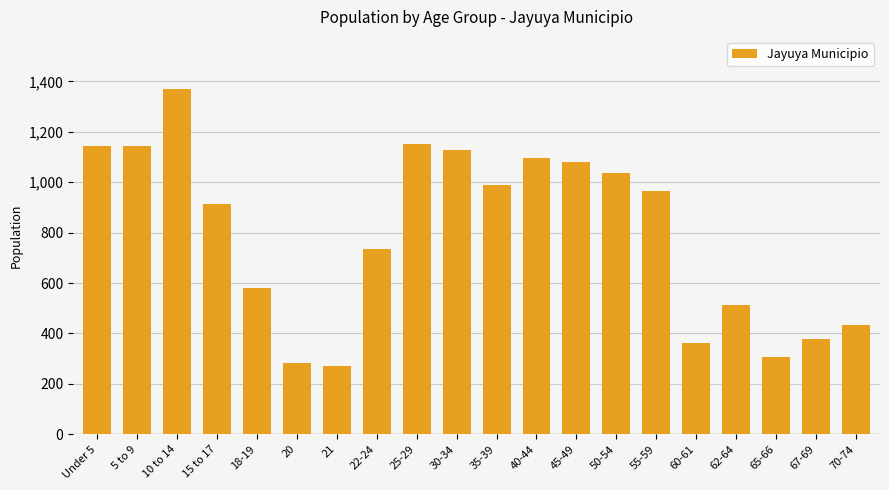

What is the label of the 4th bar from the left?

15 to 17